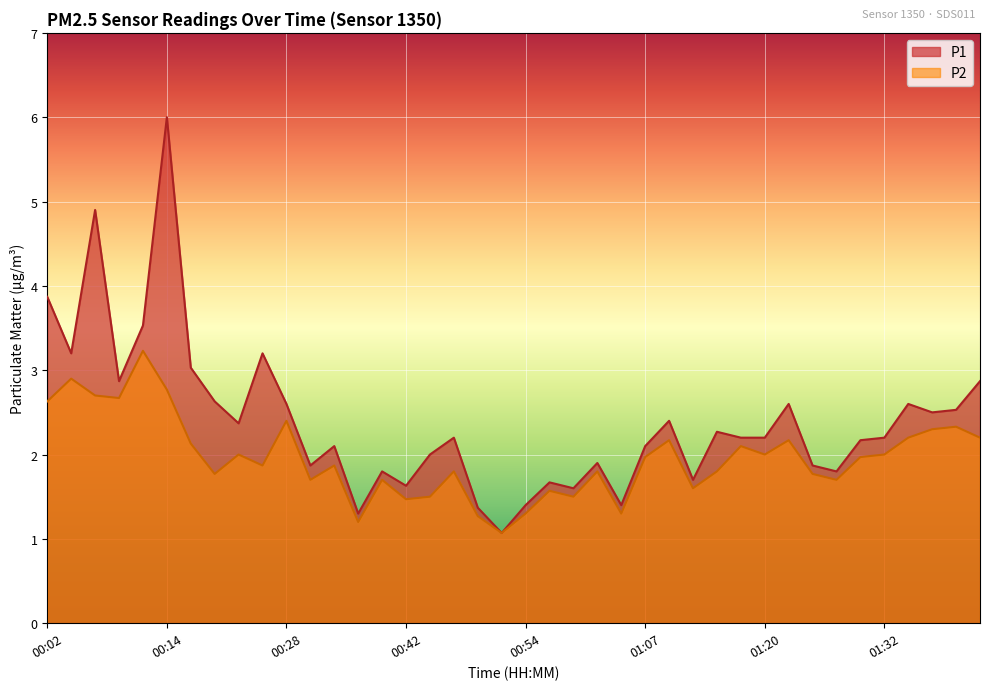

Where is the first local minimum for P2?

00:09